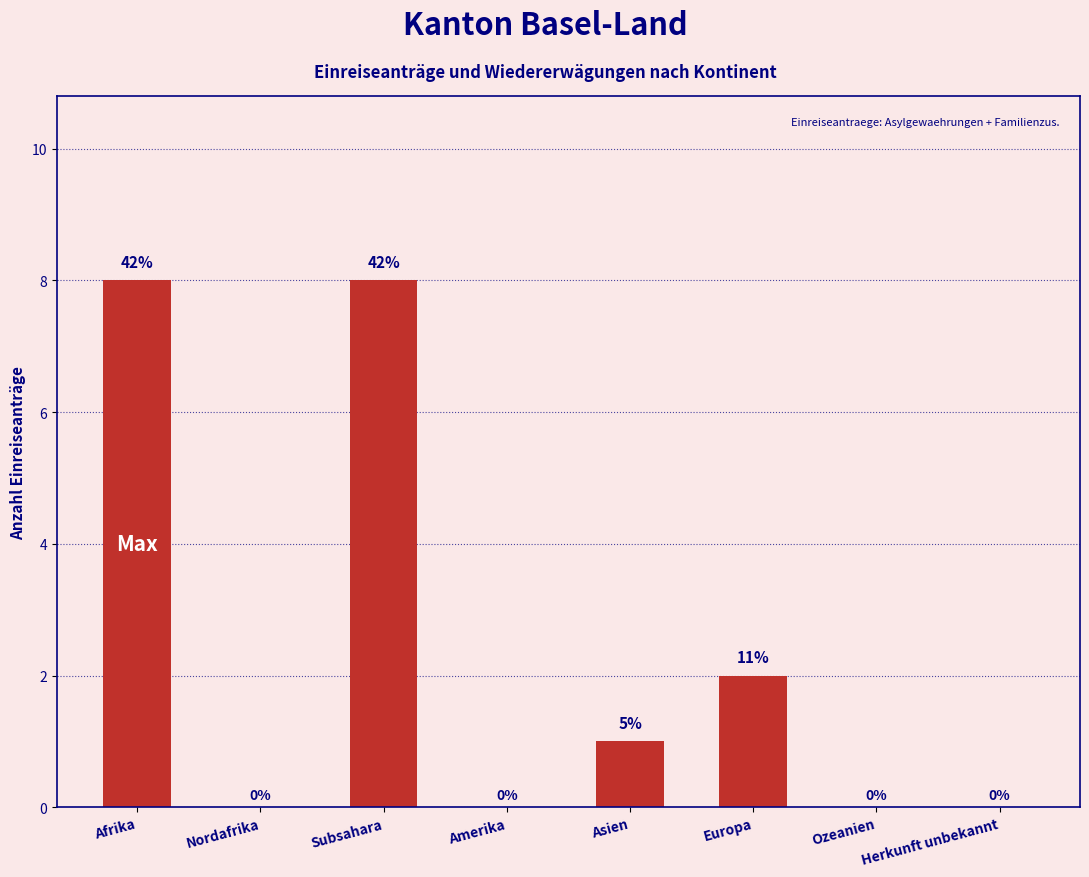

At which label is the value closest to 4?

Europa